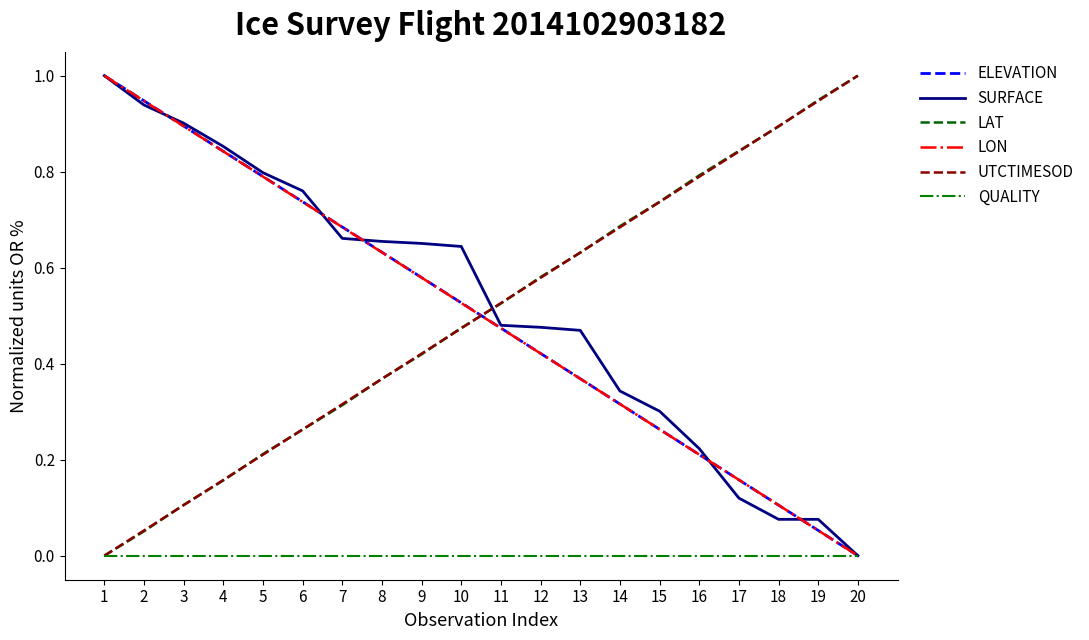

True or false: LAT has a value of 0.3 at 11.

False